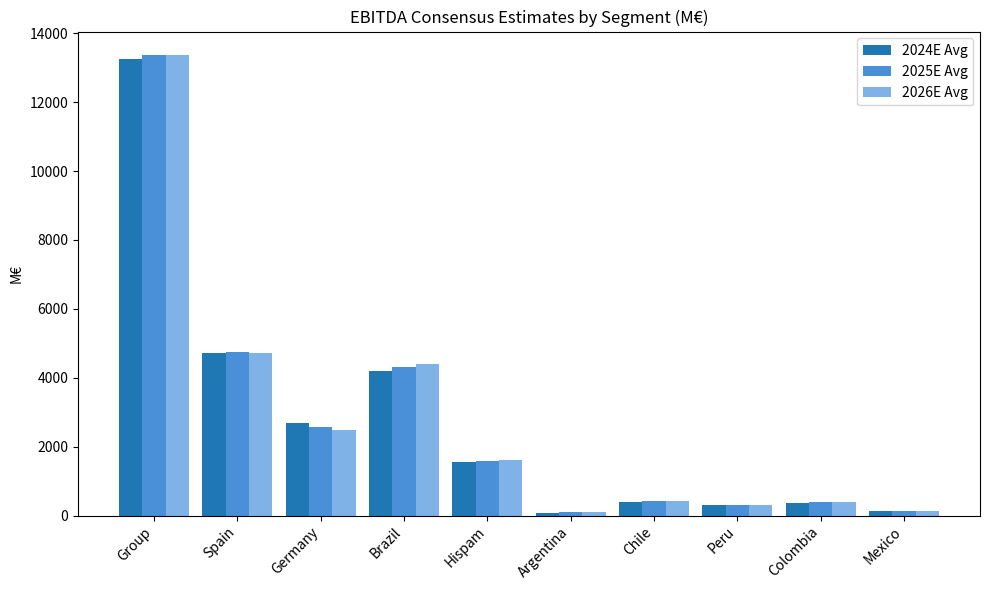

What is the total value across all series at Germany?

7730.8